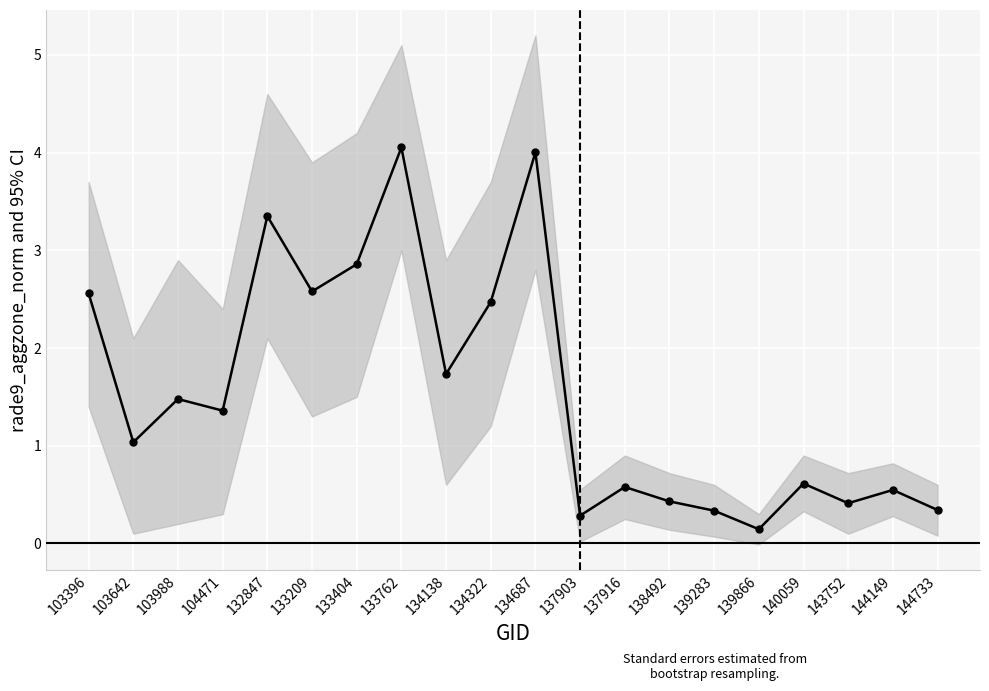

List the labels in order of value, largest first.

133762, 134687, 132847, 133404, 133209, 103396, 134322, 134138, 103988, 104471, 103642, 140059, 137916, 144149, 138492, 143752, 144733, 139283, 137903, 139866